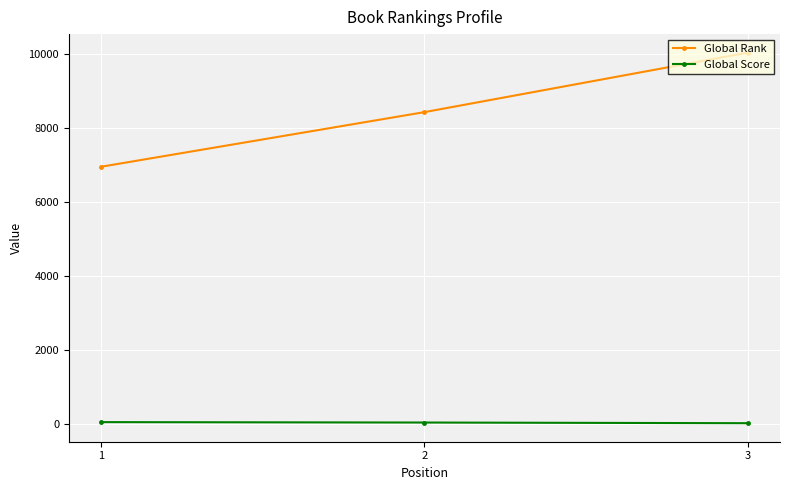

What is the value of the Global Rank point at the 1st from the left?

6952